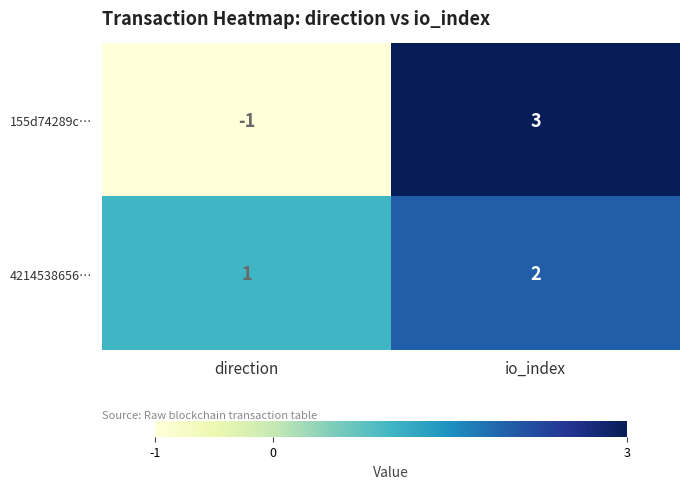

At which category does the chart reach its peak across all series?

io_index